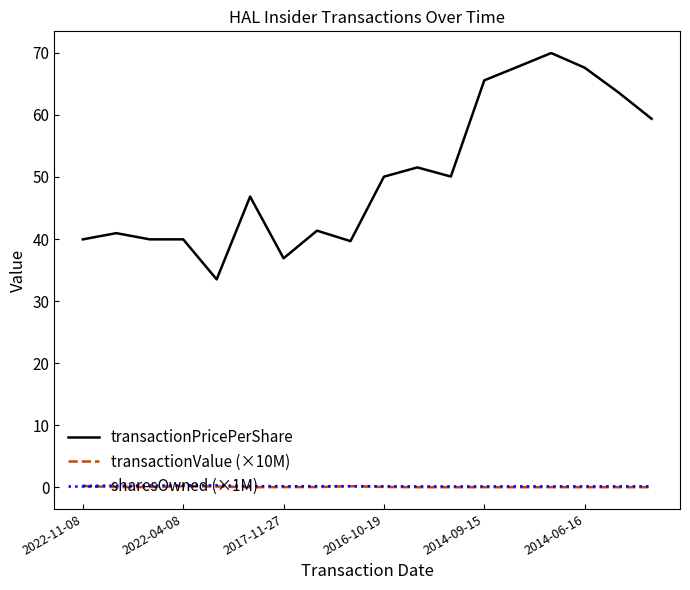

Which series has the largest total across all categories?

transactionPricePerShare